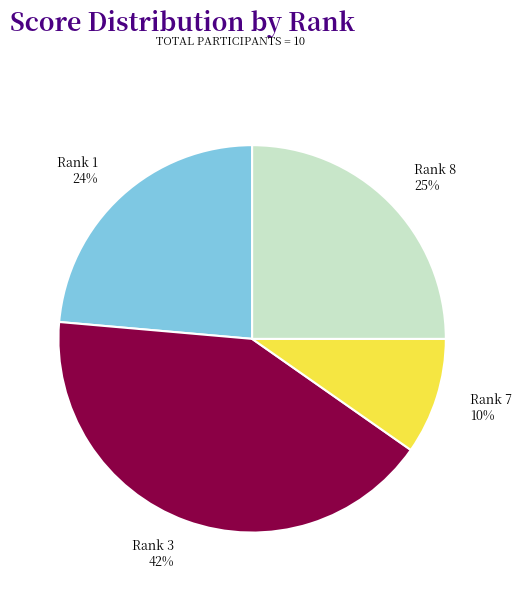

To the nearest percent, what is the difference between the Rank 8 and Rank 7 slice percentages?

15%